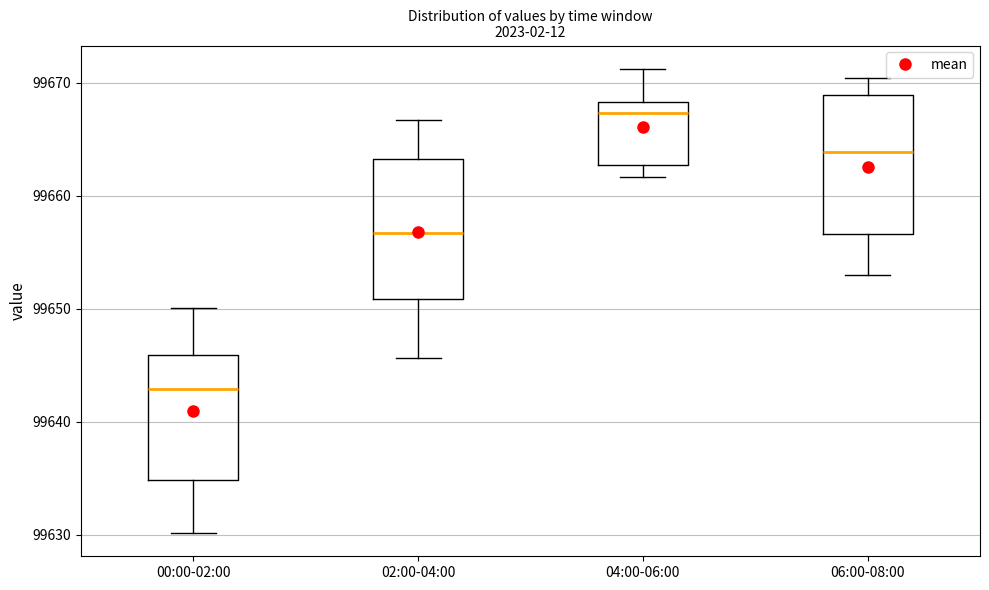

Reading left to right, transcribe this box plot: for each box, give where its median line is, the range the box spans, and where its two whiskers end, as read against the y-axis. The values are not printed on the chart, so give them approximately, as read against the axis.

00:00-02:00: median 99643, box 99635 to 99646, whiskers 99630 to 99650
02:00-04:00: median 99657, box 99651 to 99663, whiskers 99646 to 99667
04:00-06:00: median 99667, box 99663 to 99668, whiskers 99662 to 99671
06:00-08:00: median 99664, box 99657 to 99669, whiskers 99653 to 99670